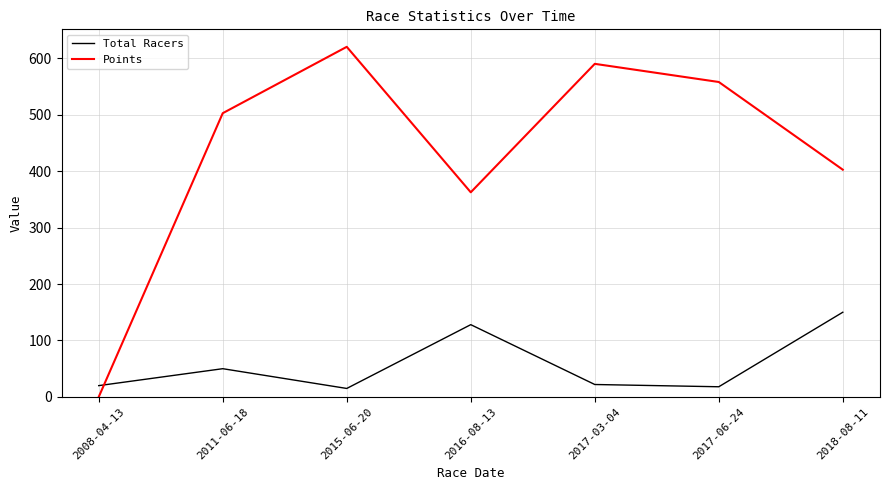

What are all the series names shown in the legend?

Total Racers, Points